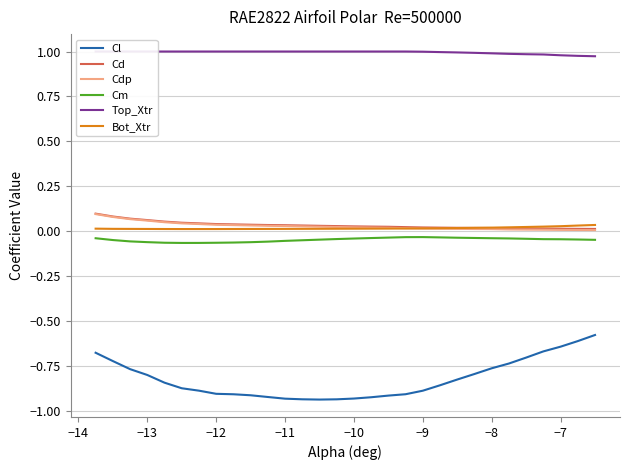

True or false: Cl and Cdp cross at least once.

False